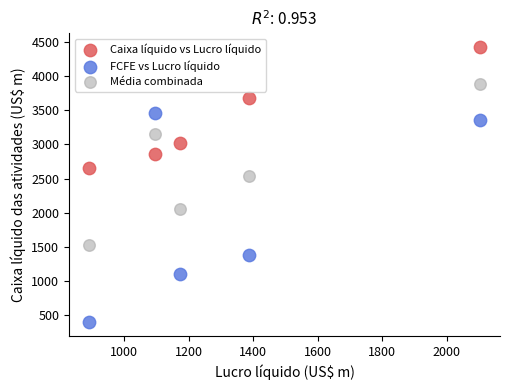

Which series reaches the minimum Y coordinate?

FCFE vs Lucro líquido